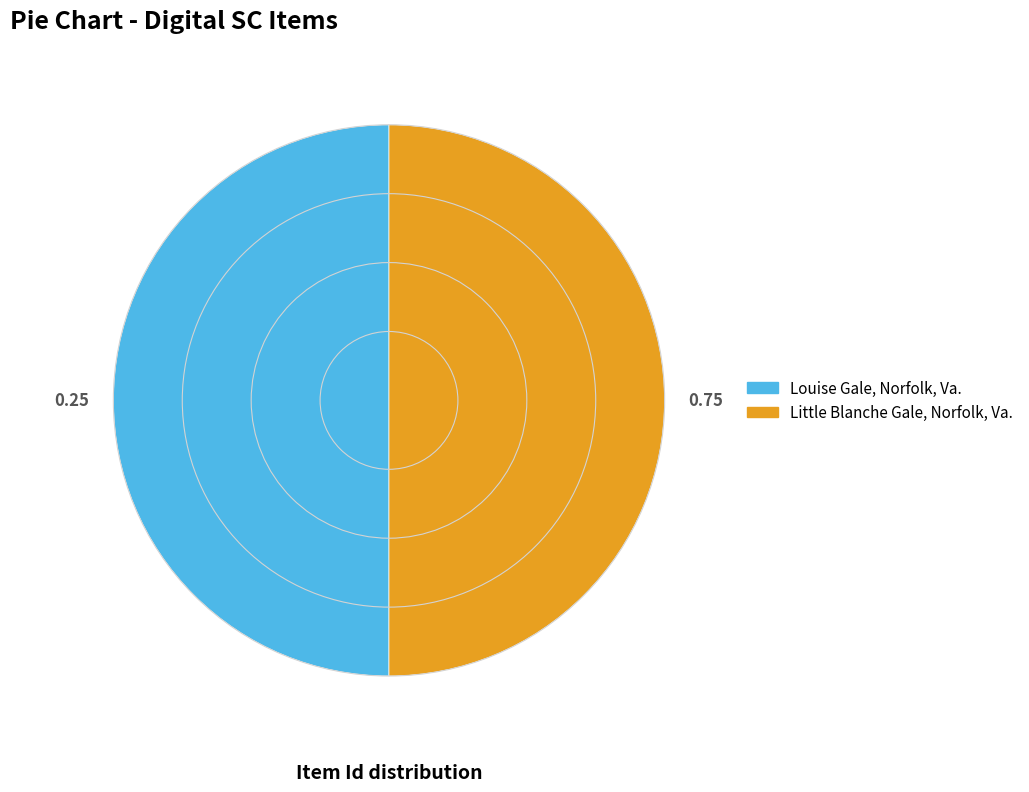

Do Little Blanche Gale, Norfolk, Va. and Louise Gale, Norfolk, Va. together represent more than half of the pie?

Yes